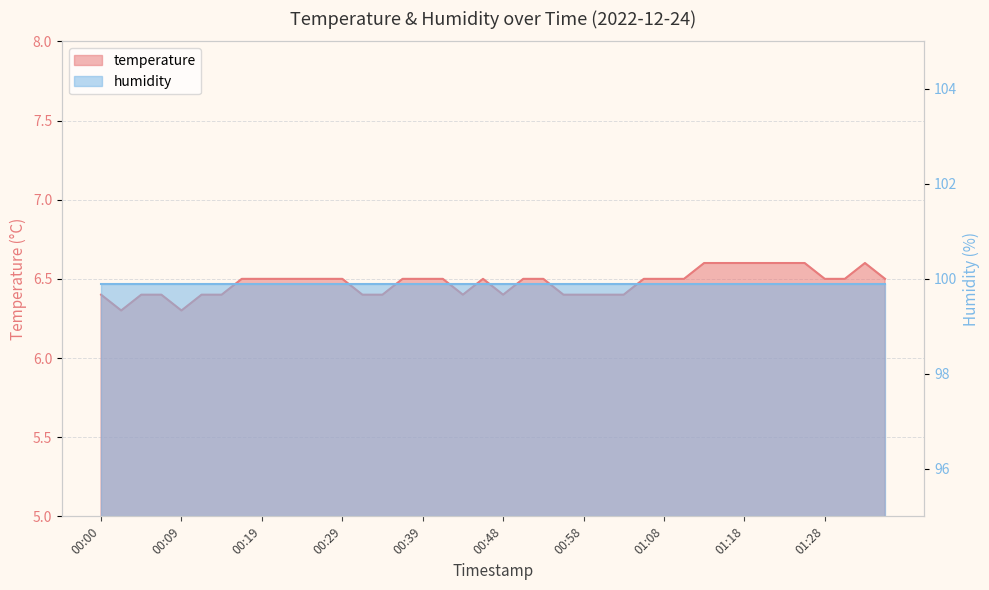

At which category does the data reach its first local valley?

00:02